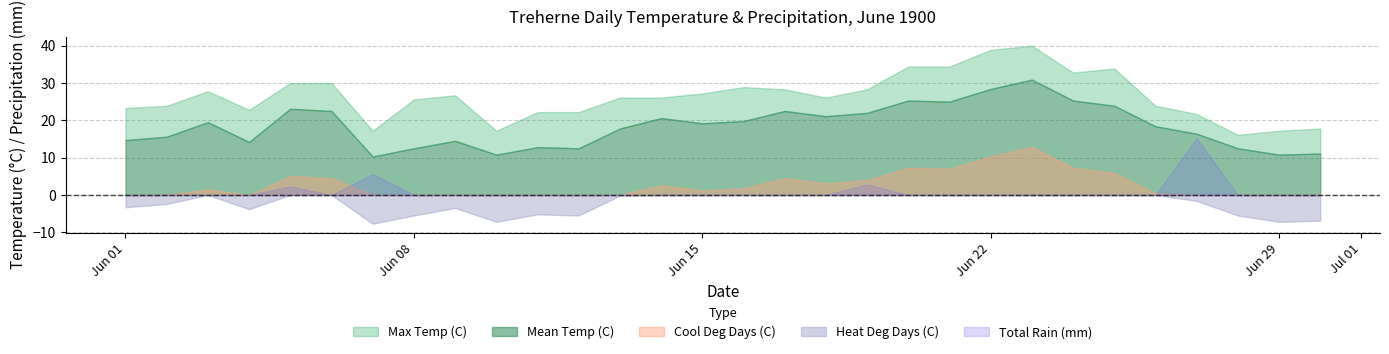

What is the sum of the Cool Deg Days (C) values at 1900-06-08 and 1900-06-03?

1.5